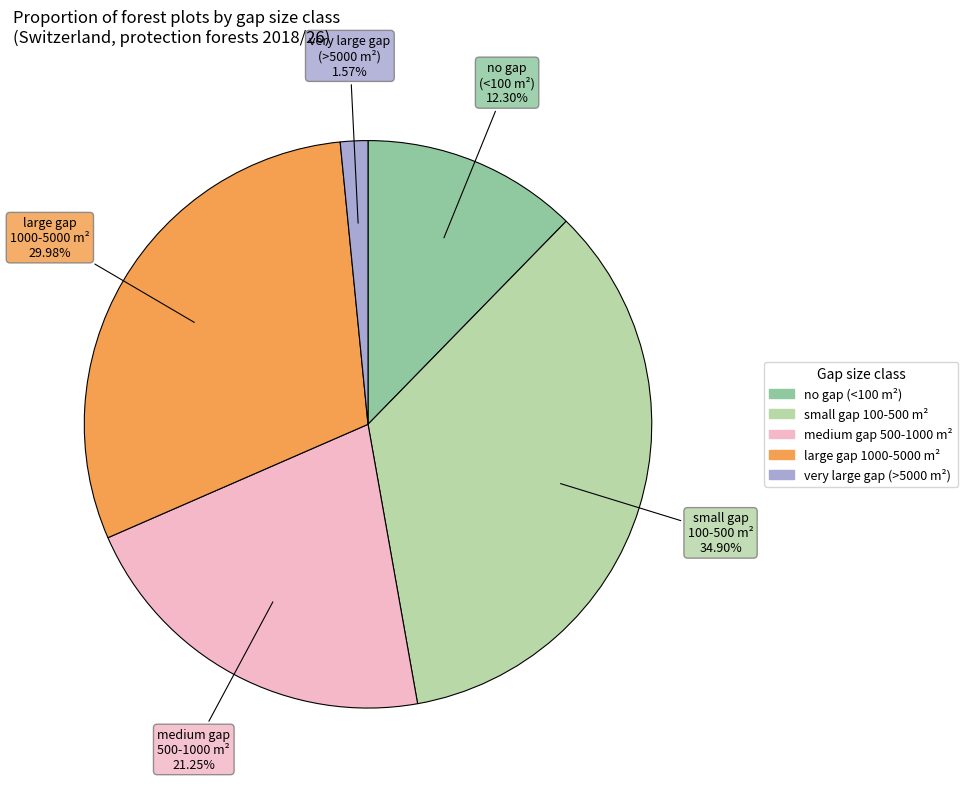

Is there any slice that represents more than half of the pie?

No